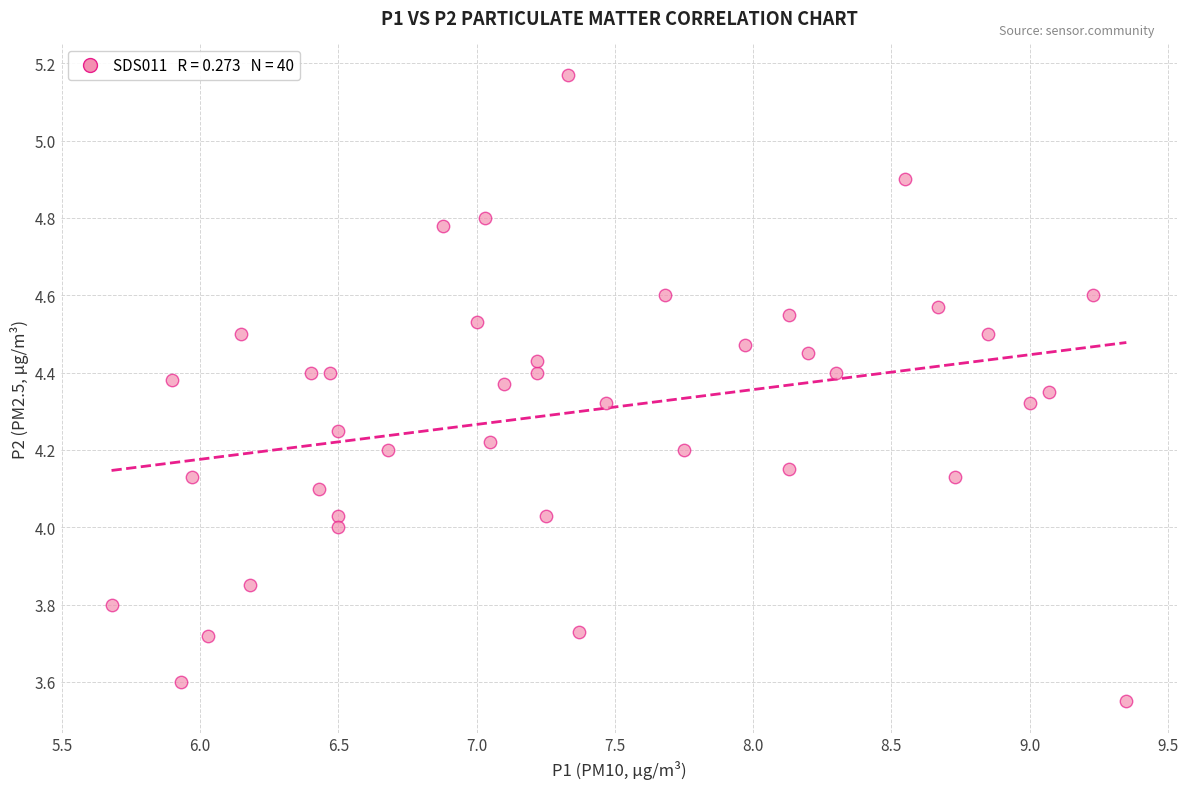

What is the range of Y values (max minus min)?

1.6